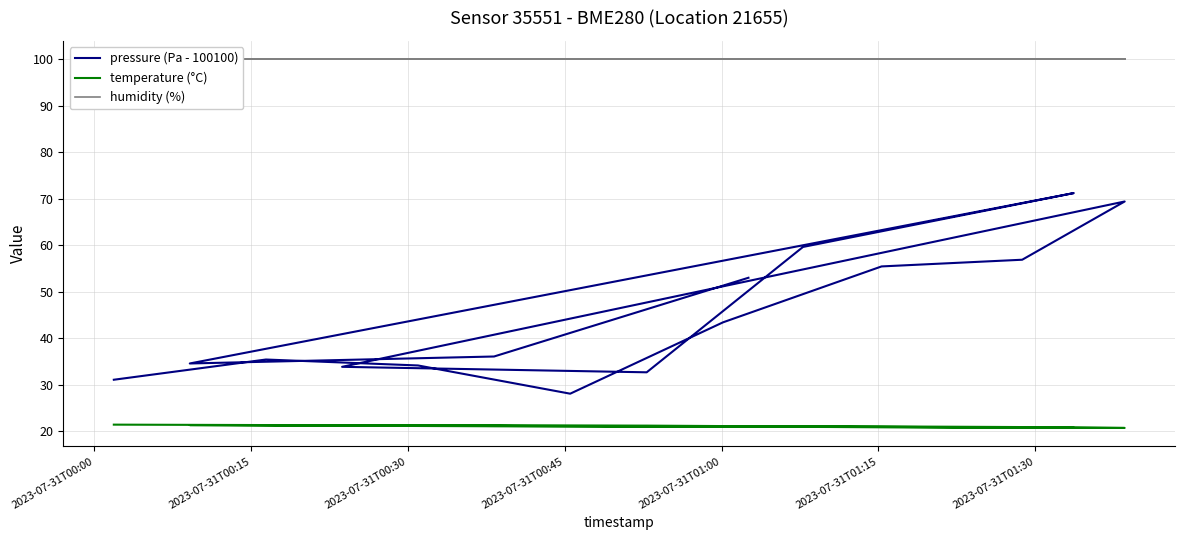

How many data points in temperature (°C) are above 21?

11